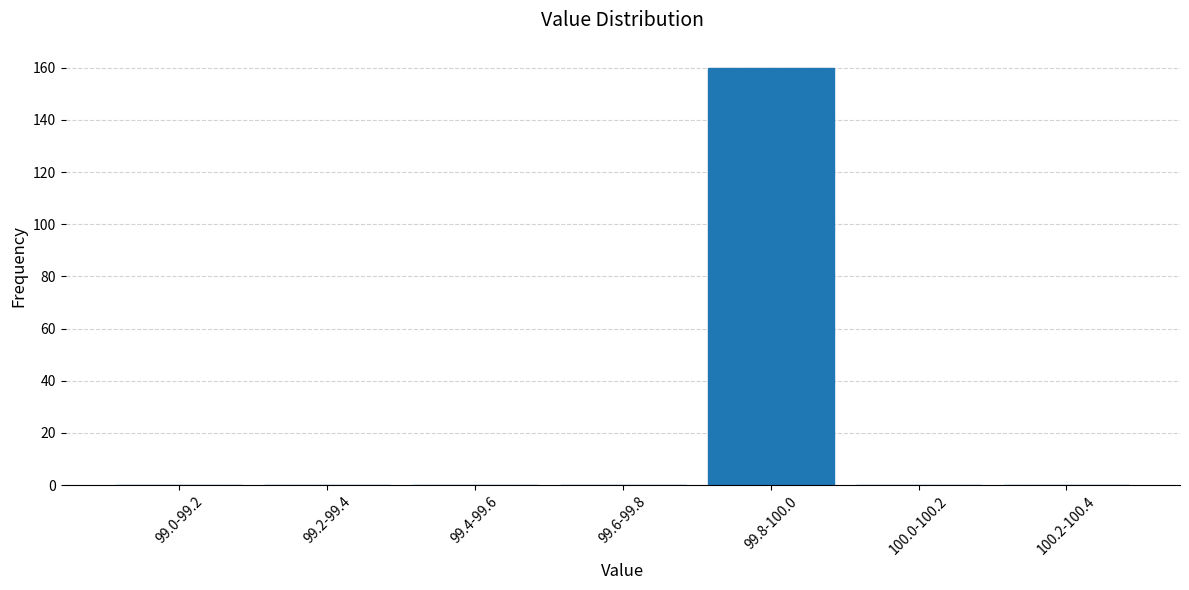

Reading left to right, extract all data points from this chart.

99.0-99.2=0	99.2-99.4=0	99.4-99.6=0	99.6-99.8=0	99.8-100.0=160	100.0-100.2=0	100.2-100.4=0